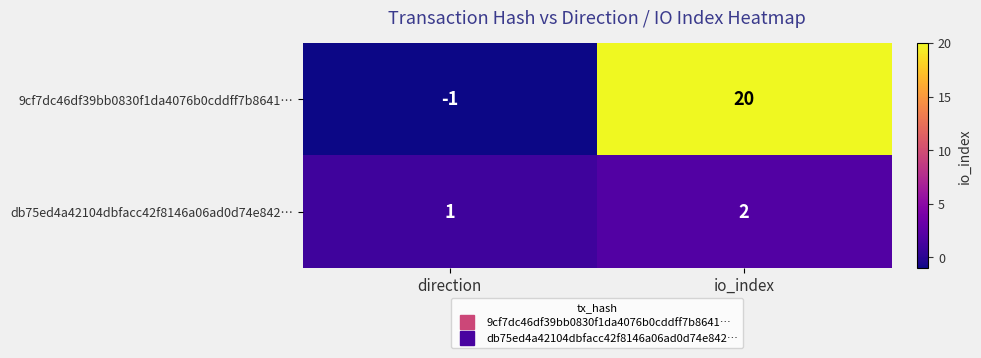

What is the total value across all series at io_index?

22